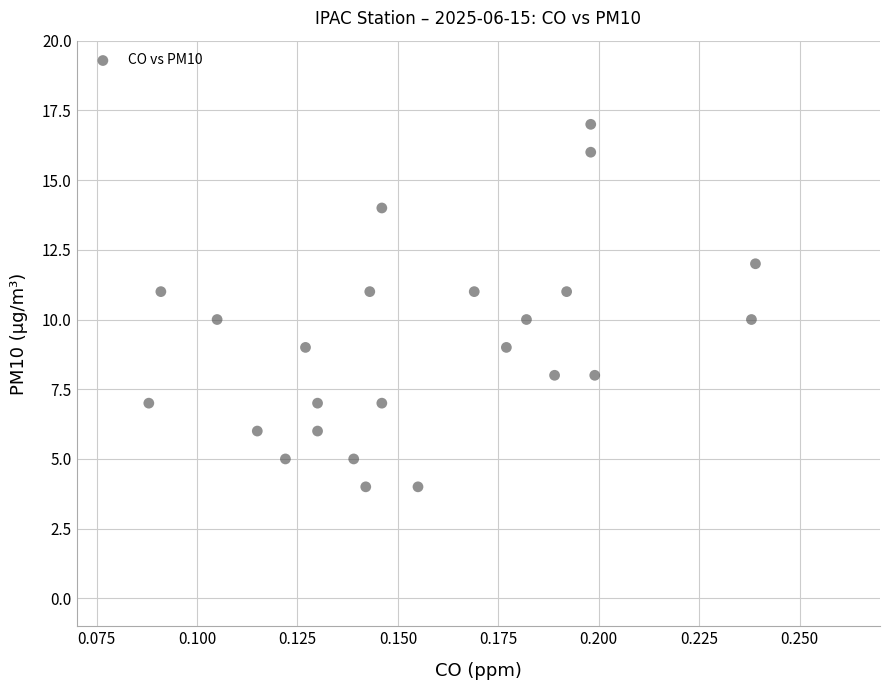

What is the range of Y values (max minus min)?

13